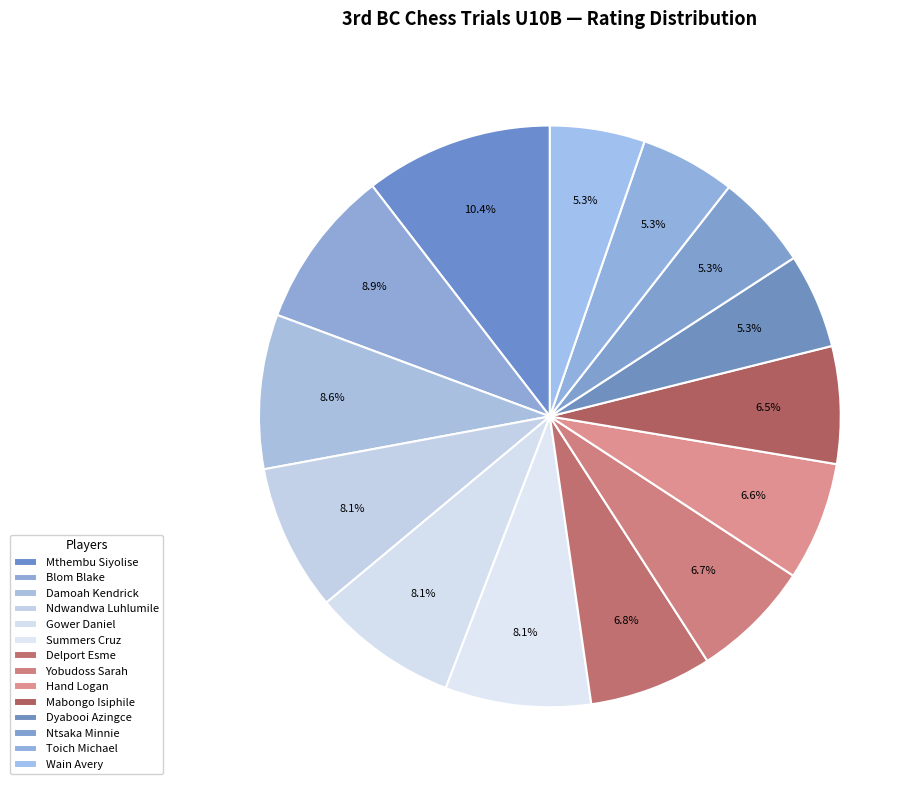

Count the number of slices in the pie.

14